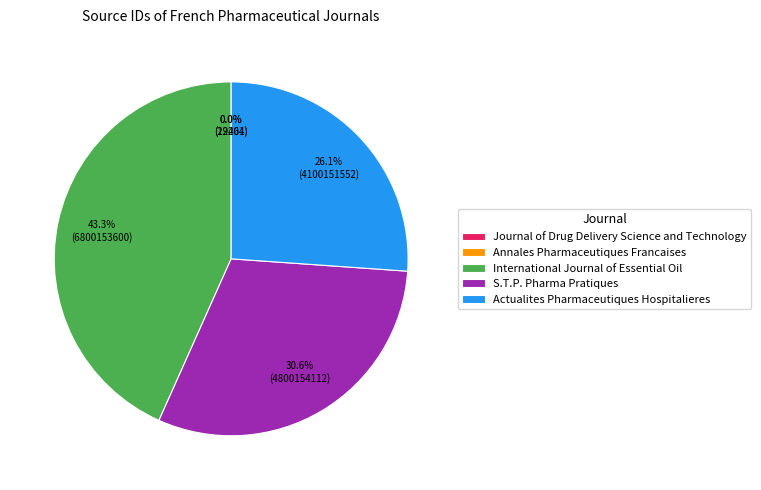

Is it true that International Journal of Essential Oil is 58% of the pie?

False